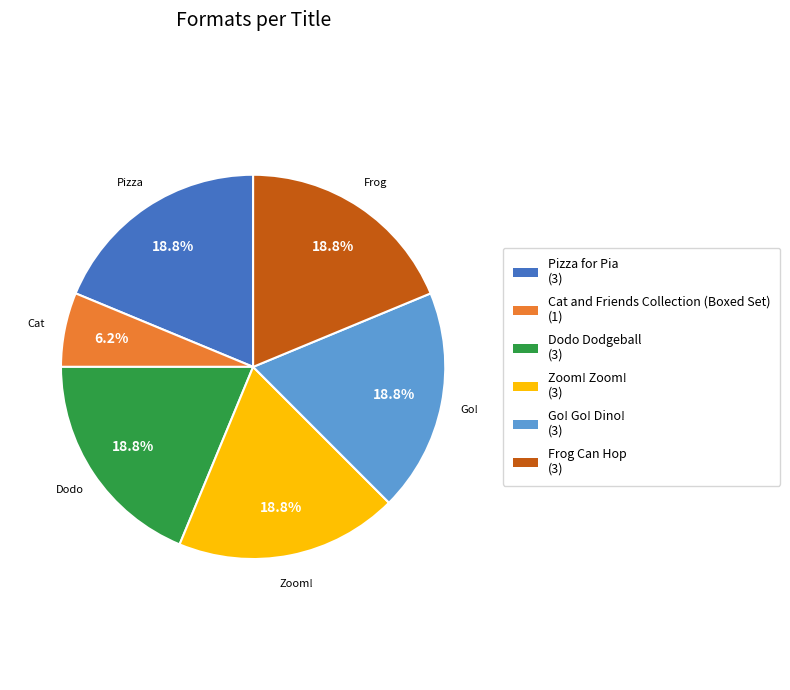

To the nearest percent, what percentage of the pie is Pizza for Pia?

19%